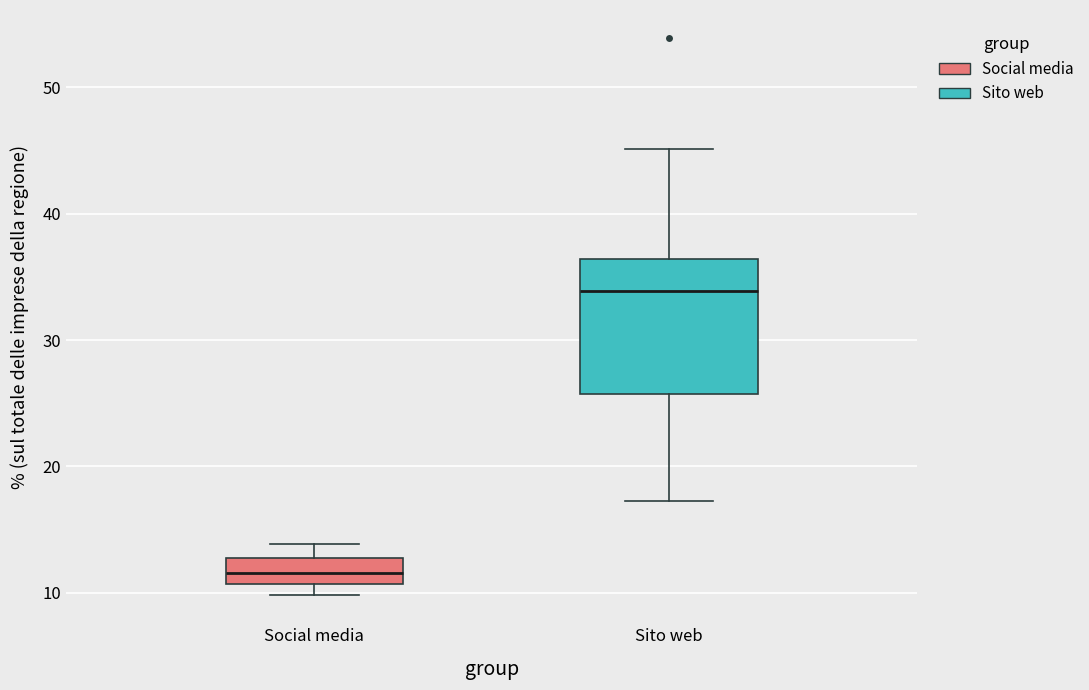

Which box is the tallest, from its lower edge to its upper edge?

Sito web